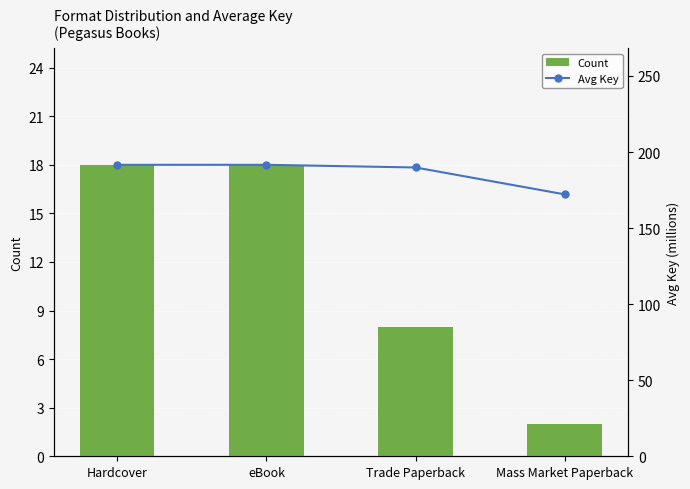

Reading left to right, what are all the values shown in this chart?

Count: Hardcover=18.0	eBook=18.0	Trade Paperback=8.0	Mass Market Paperback=2.0
Avg Key: Hardcover=191.6	eBook=191.6	Trade Paperback=189.8	Mass Market Paperback=172.1